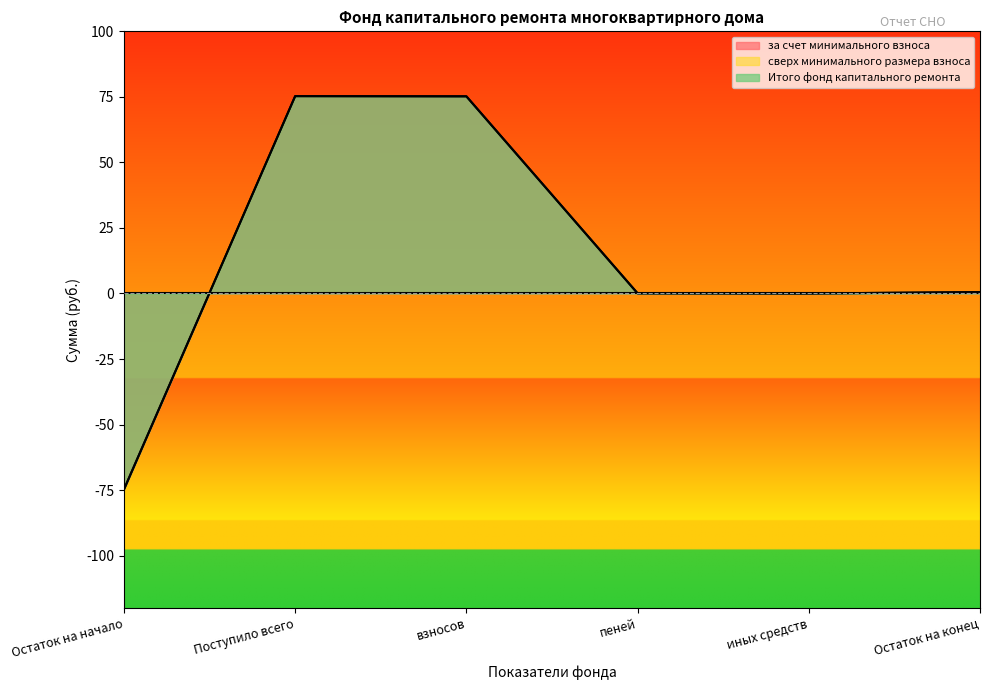

What is the minimum value shown in the chart?

-74.8